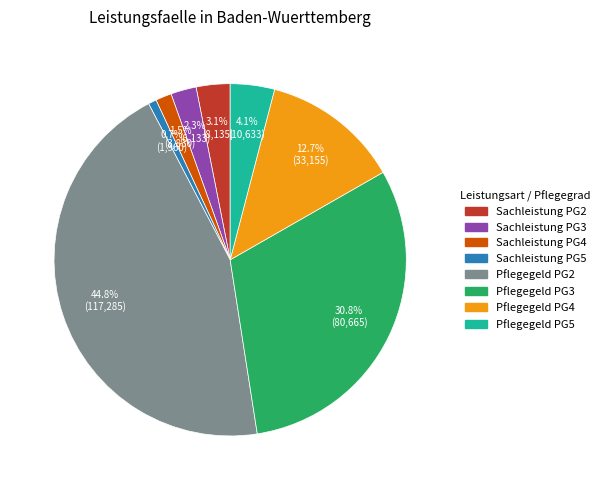

Does any single category account for the majority?

No